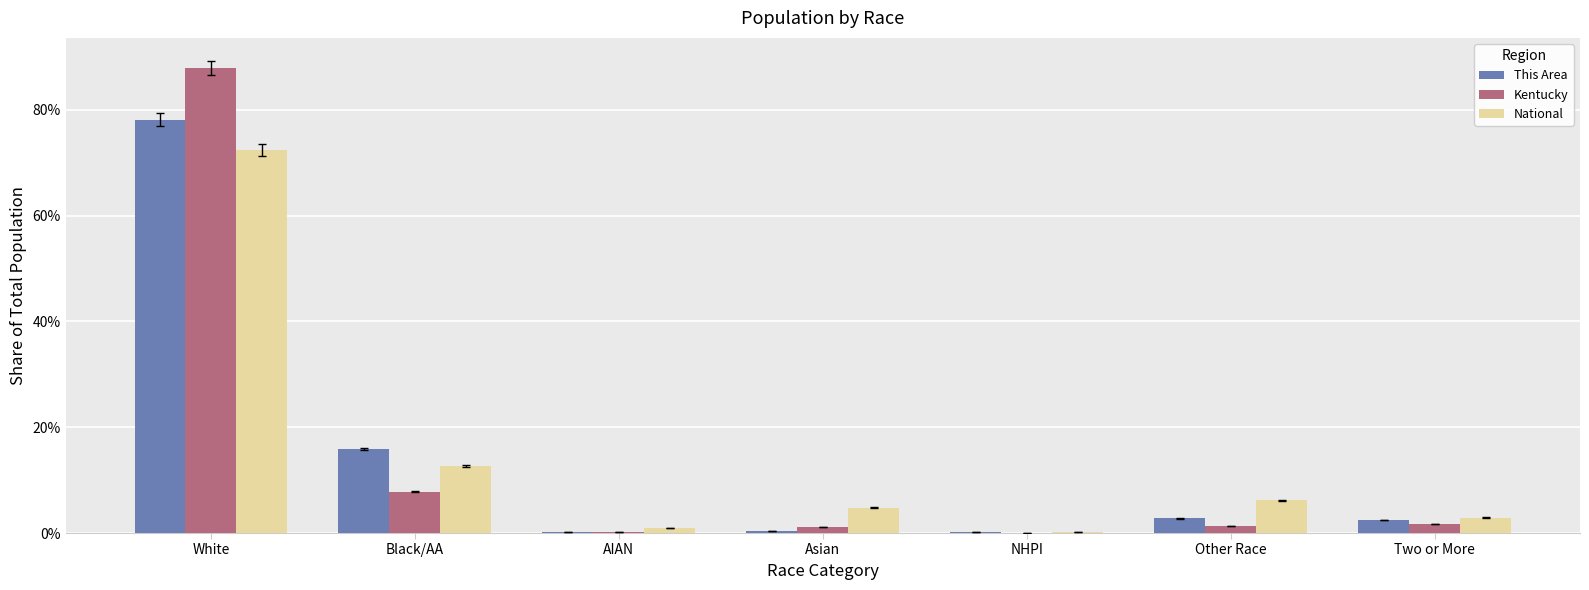

Is it true that This Area equals 0.0 at Other Race?

False